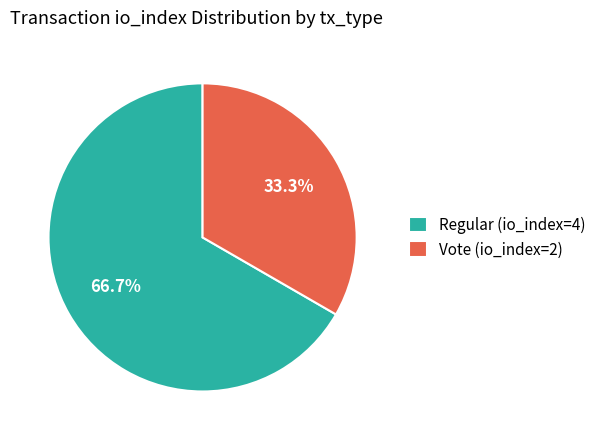

What is the smallest slice in the pie chart?

Vote (io_index=2)